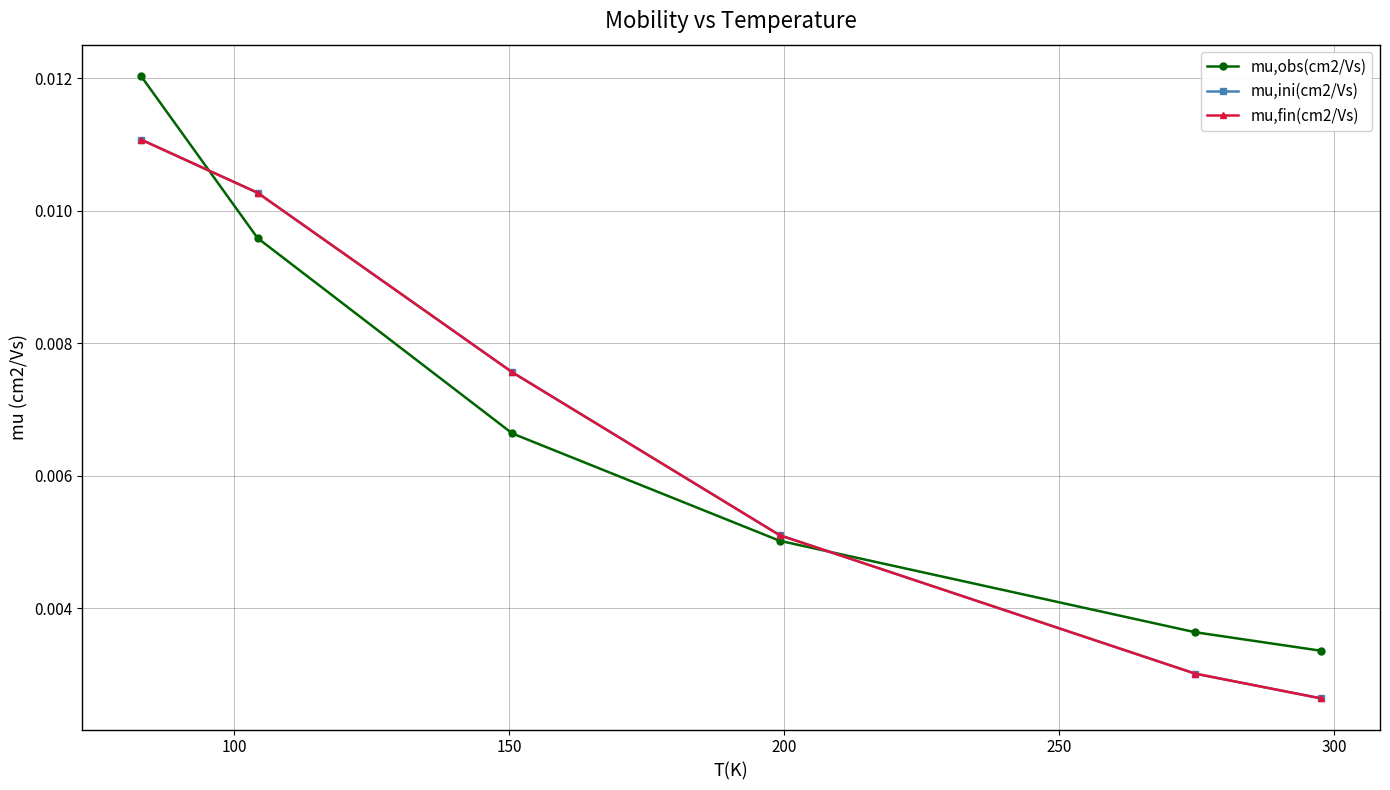

True or false: mu,fin(cm2/Vs) and mu,ini(cm2/Vs) intersect in this chart.

False